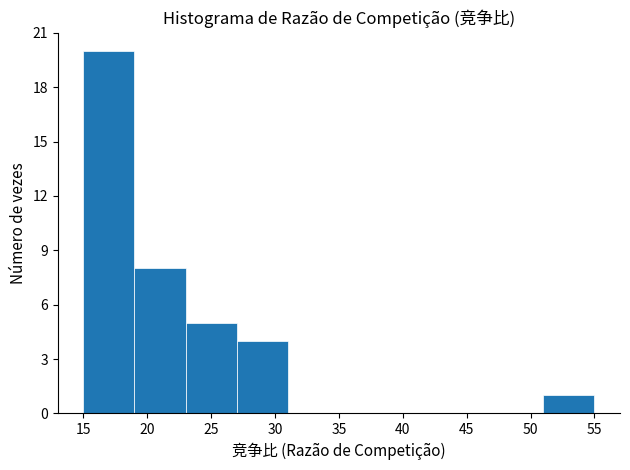

Over which range of the x-axis is the bar tallest?

15 to 19